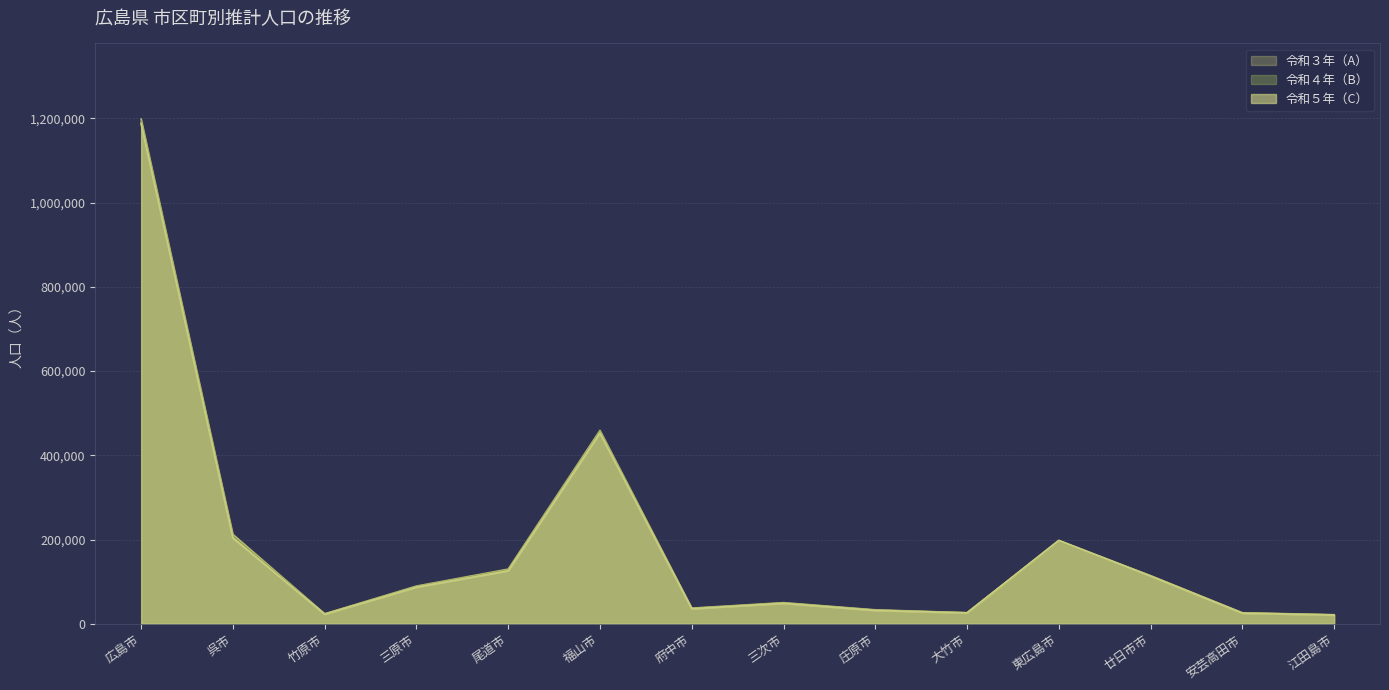

What is the maximum value for 令和３年（A）?

1198070